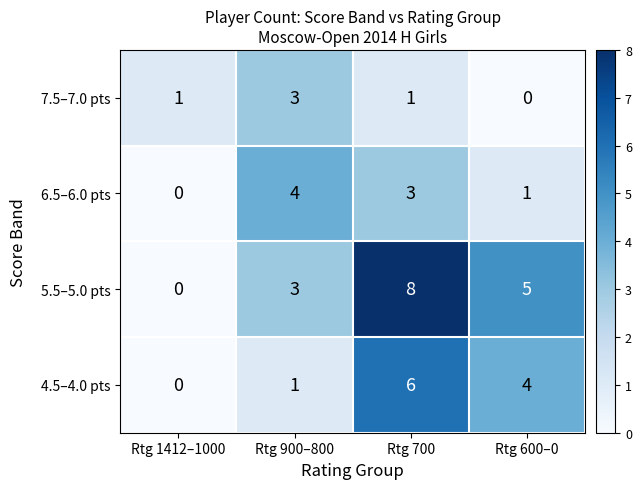

Which series has the largest total across all categories?

5.5–5.0 pts